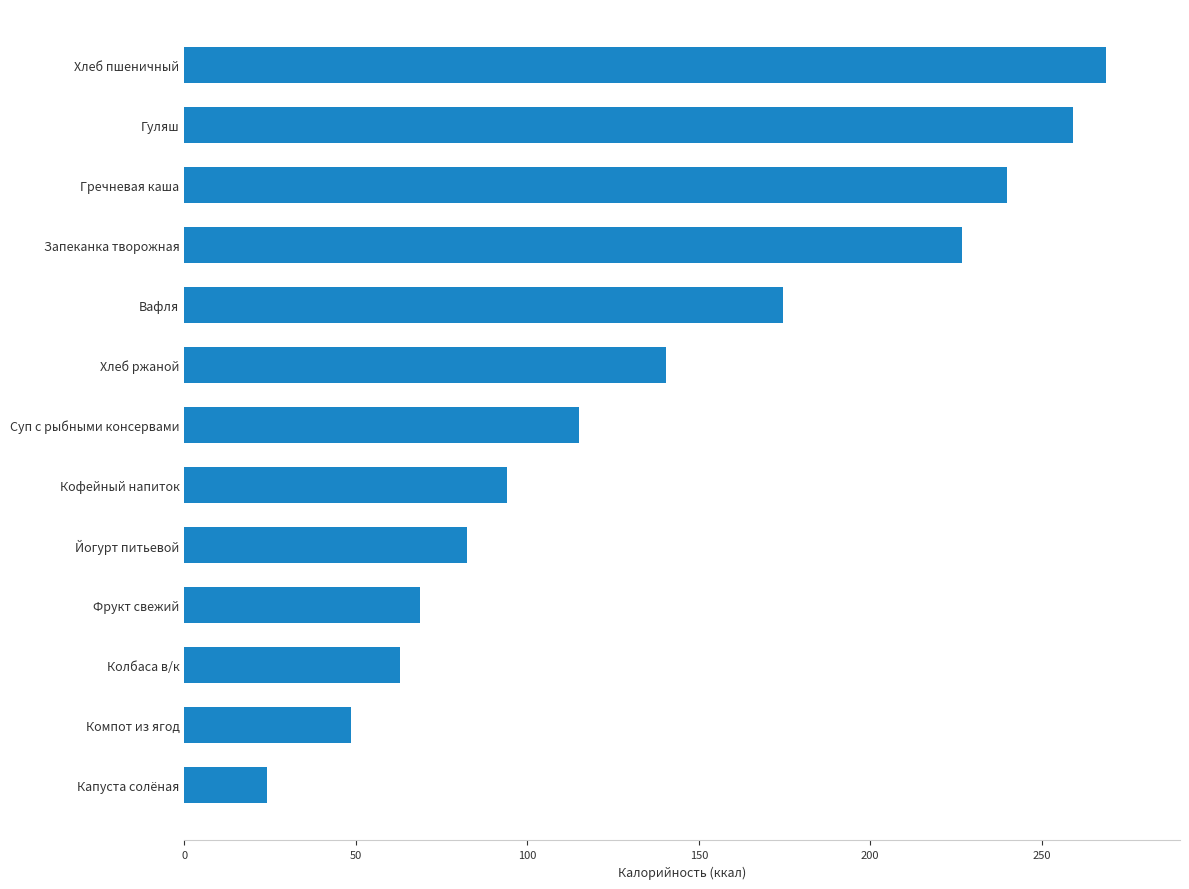

Reading bottom to top, extract all data points from this chart.

24.2	48.7	62.8	68.7	82.5	94.0	115.2	140.5	174.6	226.7	240.0	259.2	268.8